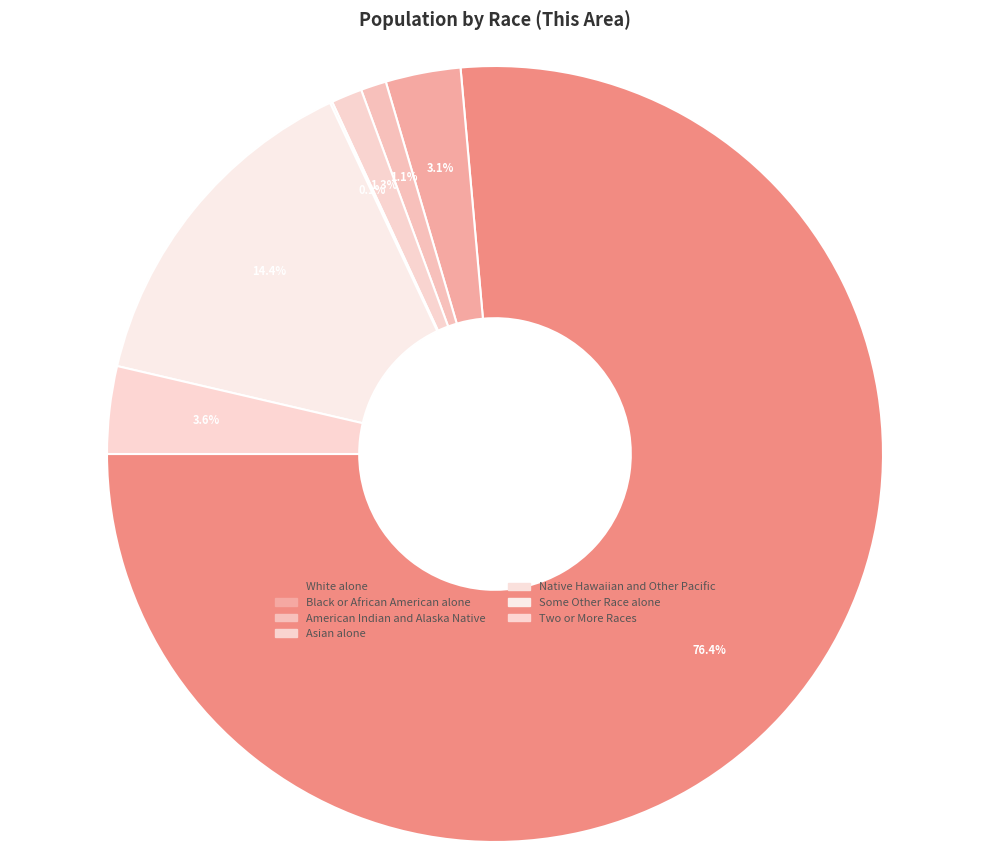

What percentage do Native Hawaiian and Other Pacific and American Indian and Alaska Native together represent?

1.2%